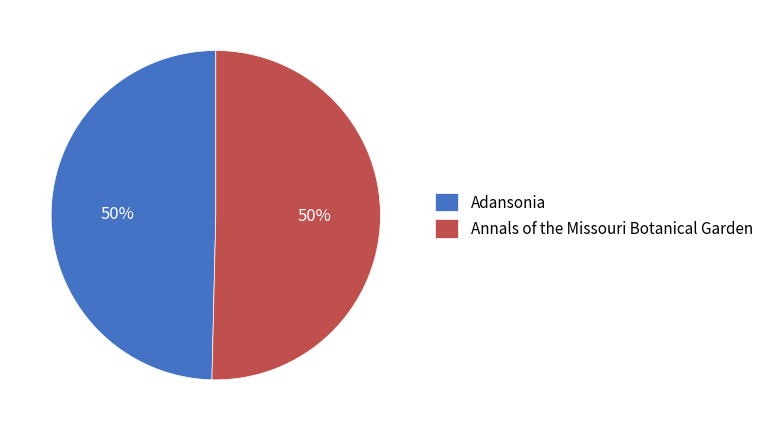

How many segments does this pie chart have?

2